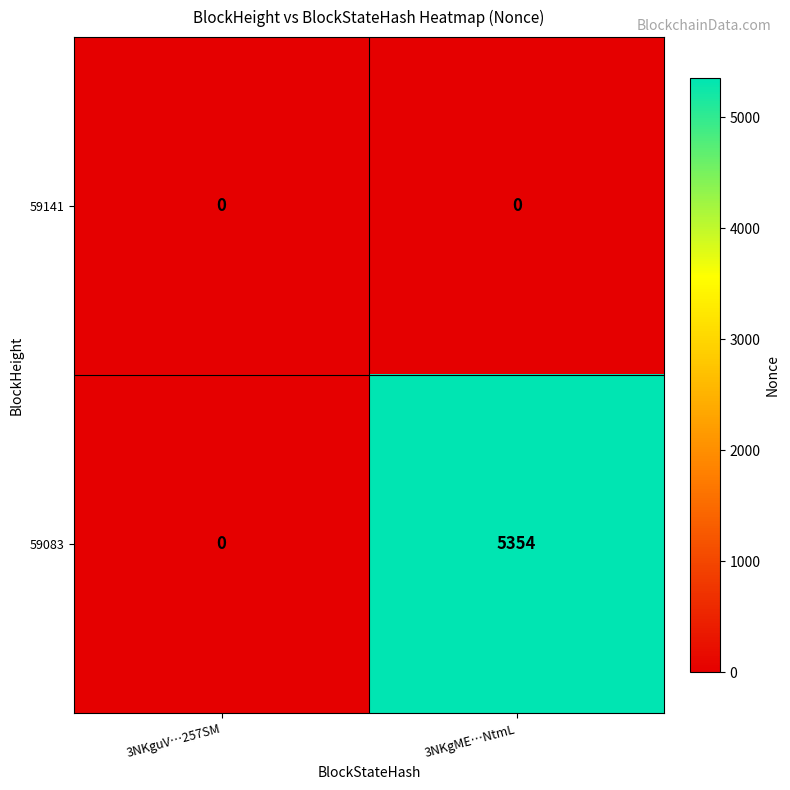

What is the difference between the highest and lowest values at 3NKgME…NtmL?

5354